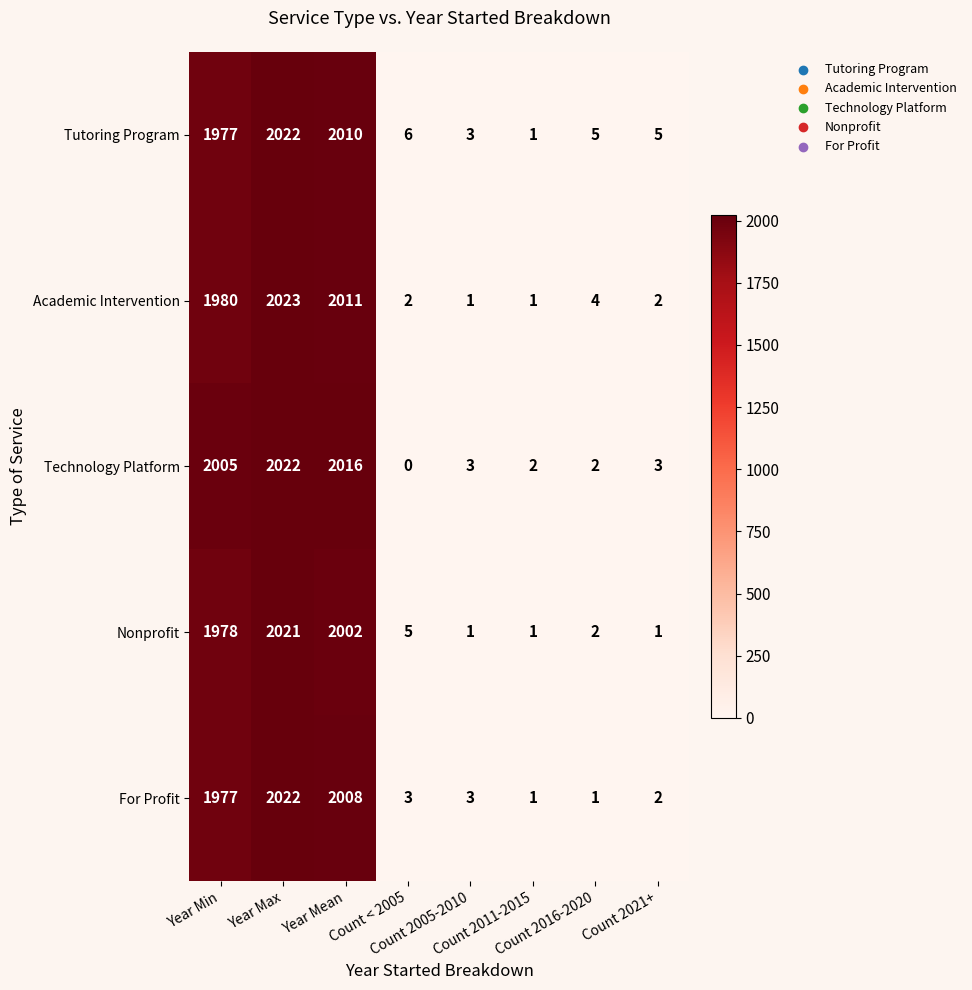

Count the number of data series in this chart.

5